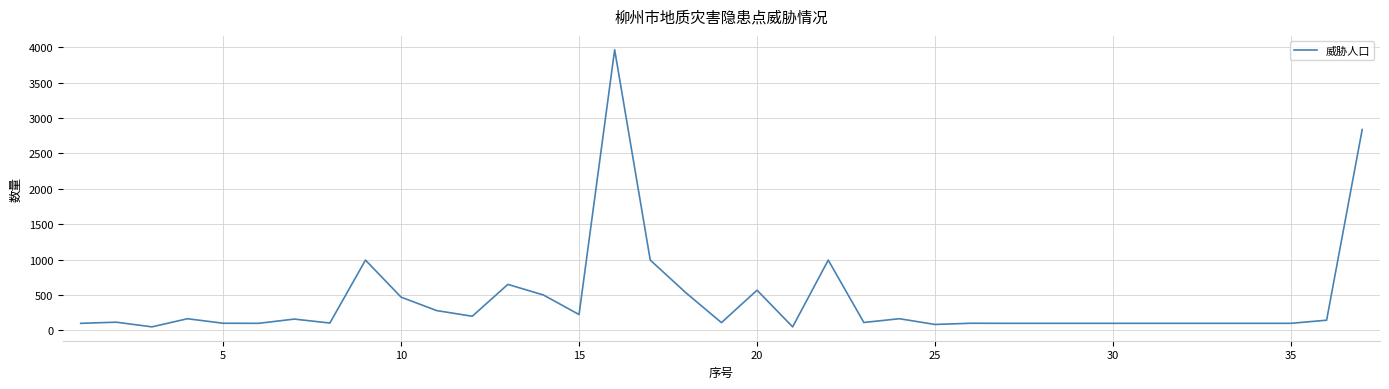

What is the difference between the maximum and minimum values?

3914